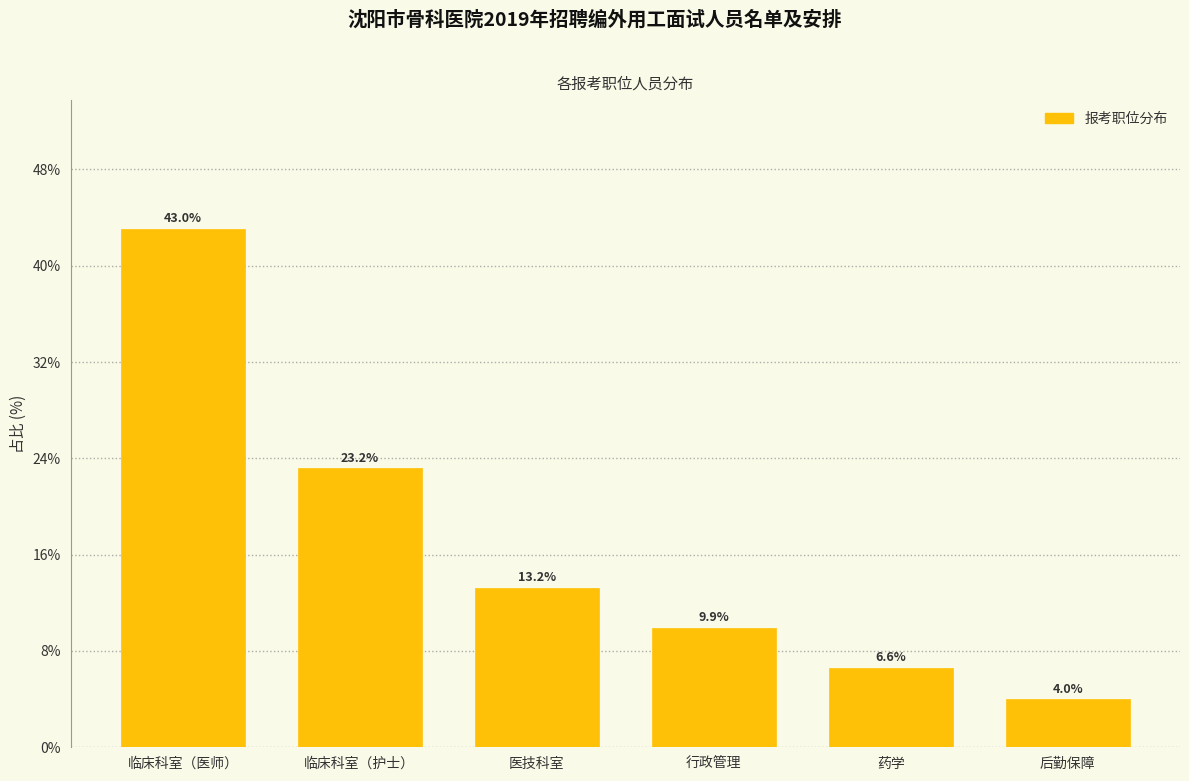

Reading left to right, what are all the values shown in this chart?

43.0	23.2	13.2	9.9	6.6	4.0